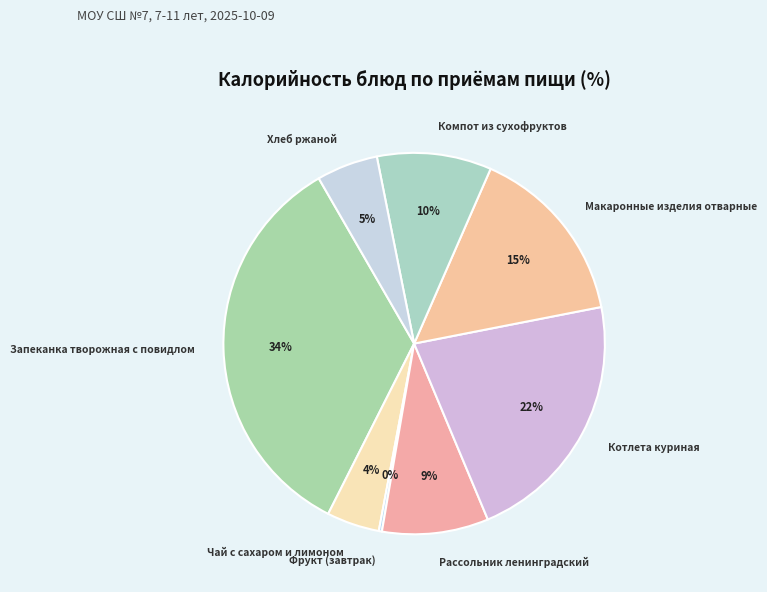

Approximately how many times larger is the value at Котлета куриная compared to Компот из сухофруктов?

2.2